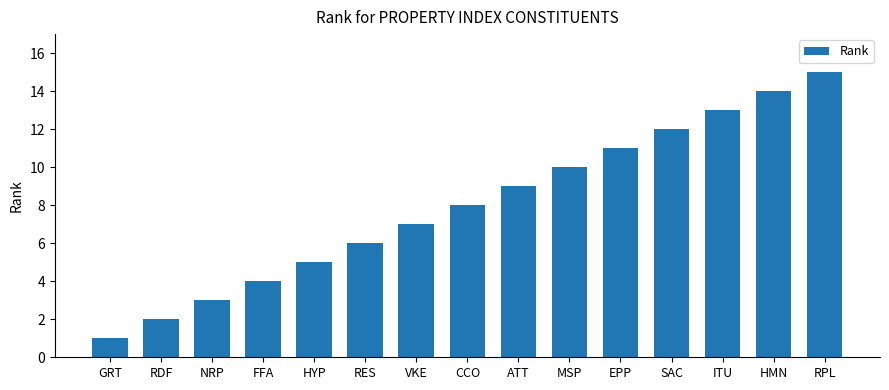

Rank the categories by value from highest to lowest.

RPL, HMN, ITU, SAC, EPP, MSP, ATT, CCO, VKE, RES, HYP, FFA, NRP, RDF, GRT